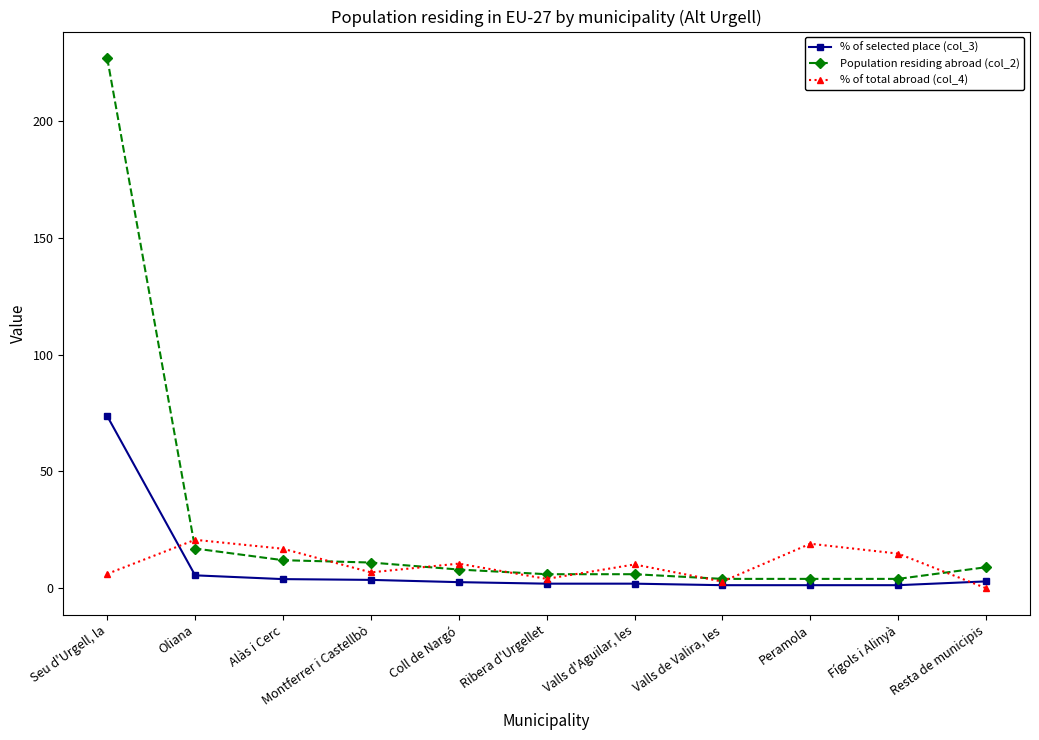

What is the sum of the Population residing abroad (col_2) values at Peramola and Fígols i Alinyà?

8.0